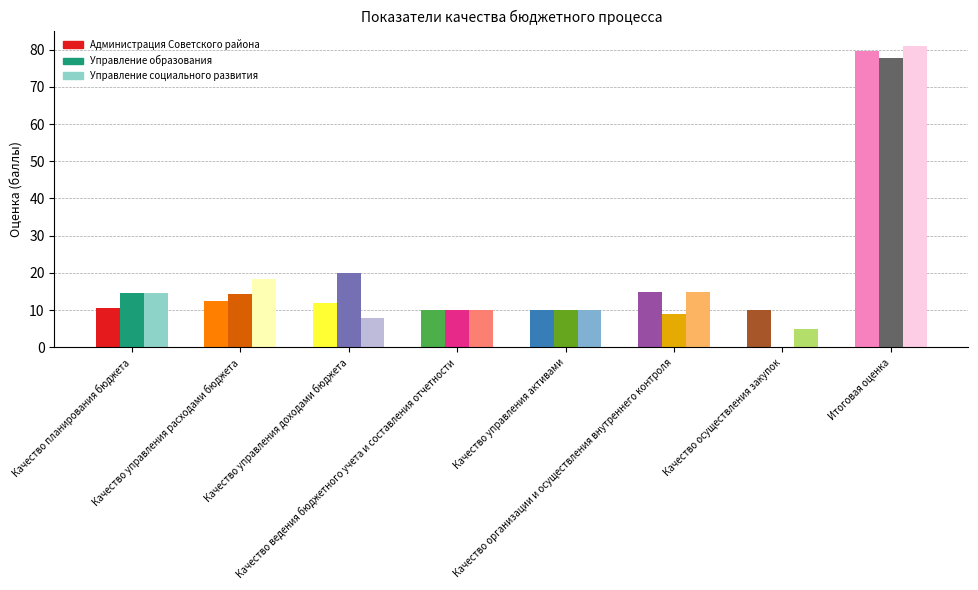

What is the value of the Администрация Советского района bar at the 8th from the left?

79.7